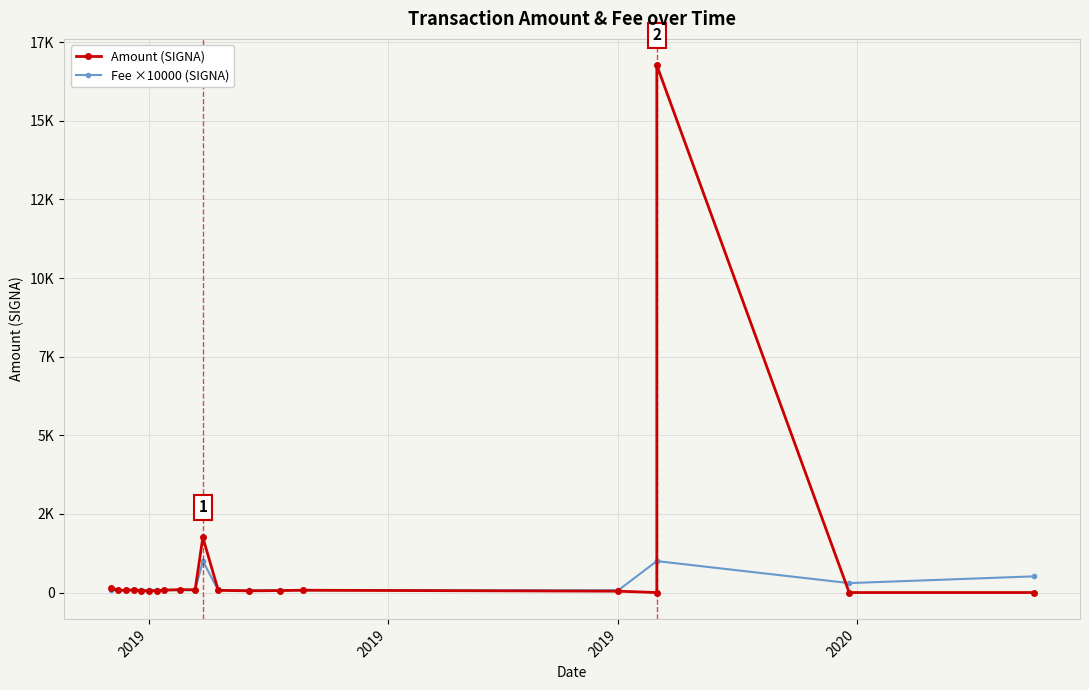

Reading left to right, extract all data points from this chart.

Amount (SIGNA): 142.8	79.4	68.2	85.9	60.1	52.1	60.9	75.9	93.2	88.0	1755.8	70.0	54.3	62.6	73.2	42.9	0.1	16769.0	0.2	0.0
Fee ×10000 (SIGNA): 73.5	73.5	73.5	73.5	73.5	73.5	73.5	73.5	73.5	73.5	1000.0	73.5	73.5	73.5	73.5	73.5	1000.0	1000.0	300.0	514.5